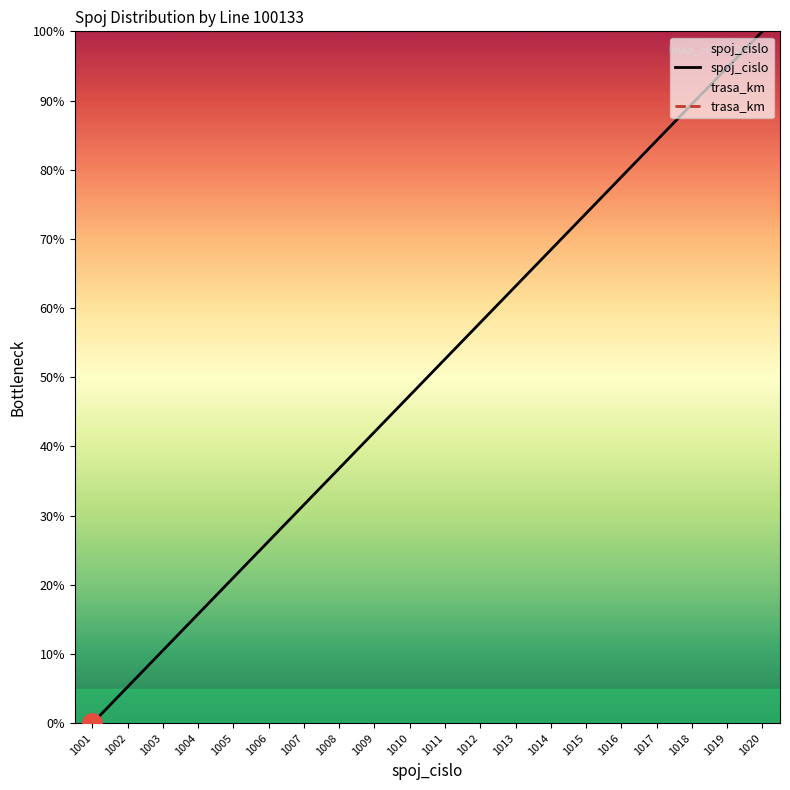

True or false: trasa_km and spoj_cislo intersect in this chart.

False